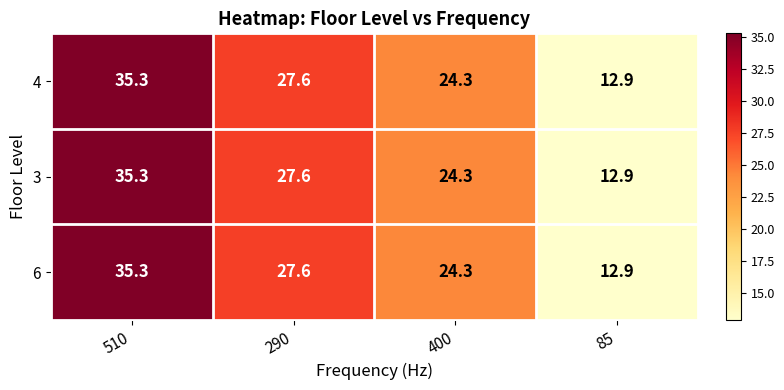

What is the total value across all series at 510?

105.9